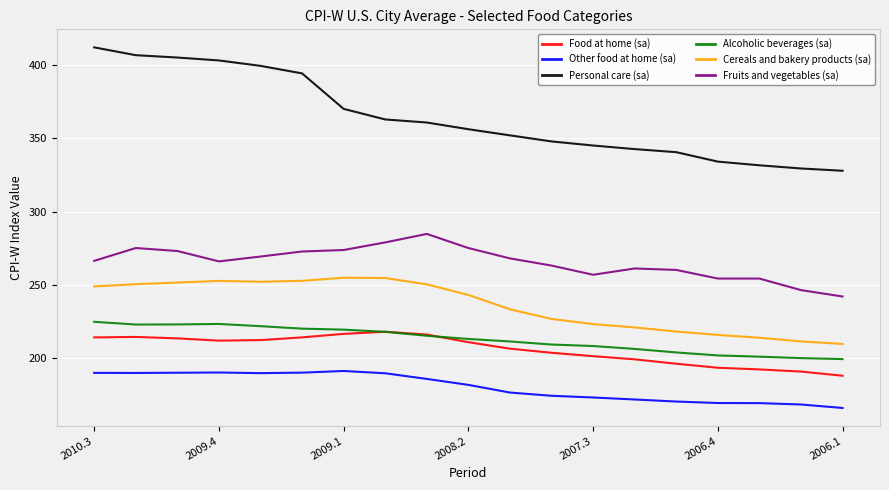

What is the average value of the Alcoholic beverages (sa) series?

213.0